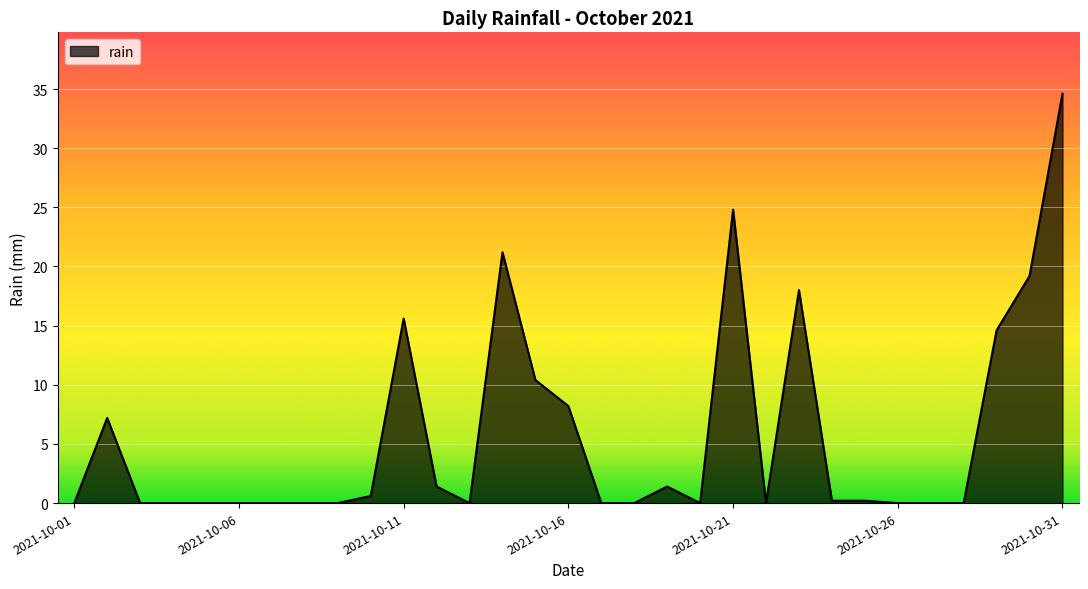

What is the greatest value displayed?

34.6